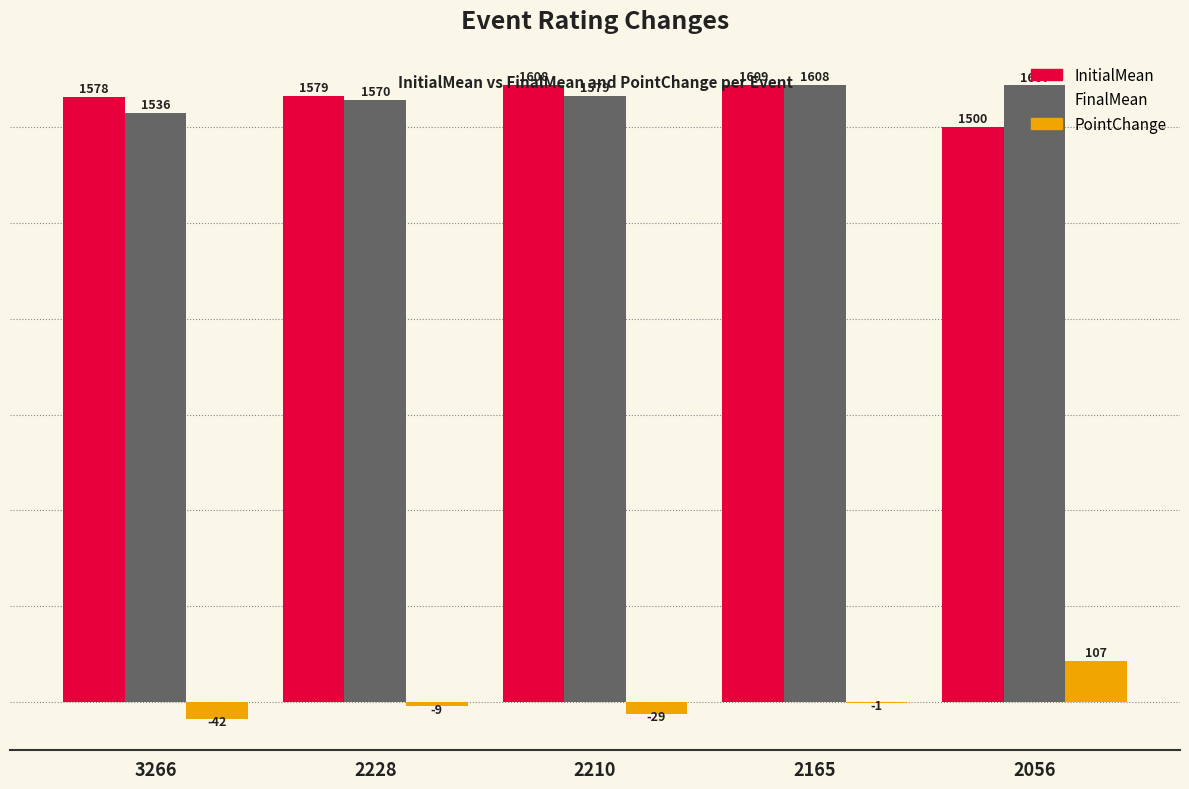

What is the sum of all PointChange values?

26